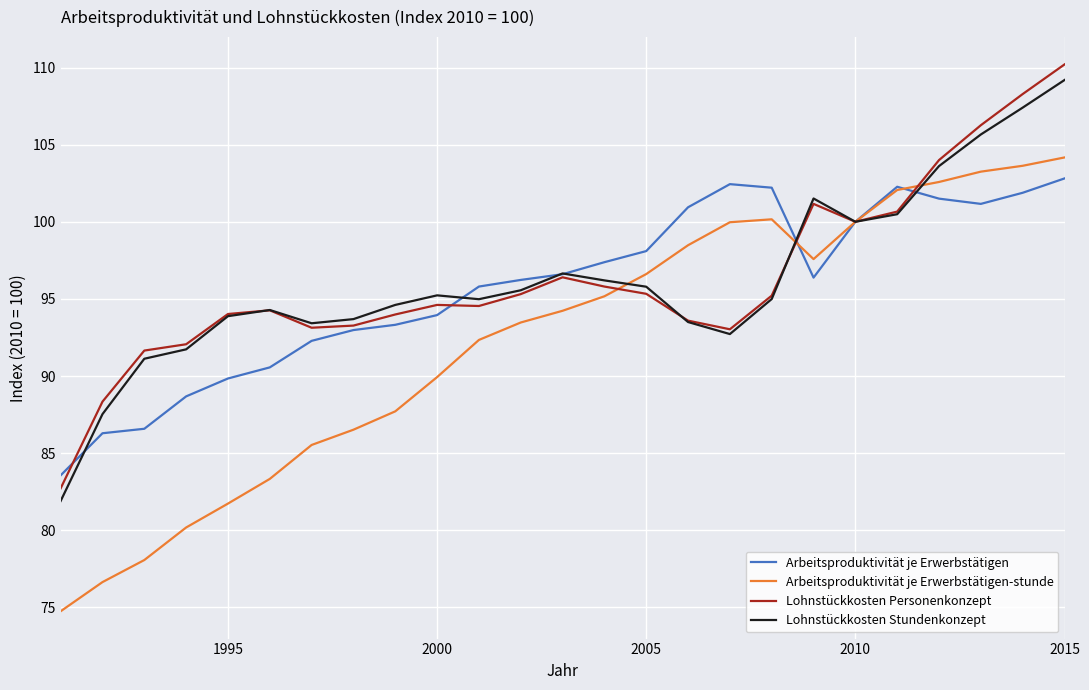

What are all the series names shown in the legend?

Arbeitsproduktivität je Erwerbstätigen, Arbeitsproduktivität je Erwerbstätigen-stunde, Lohnstückkosten Personenkonzept, Lohnstückkosten Stundenkonzept